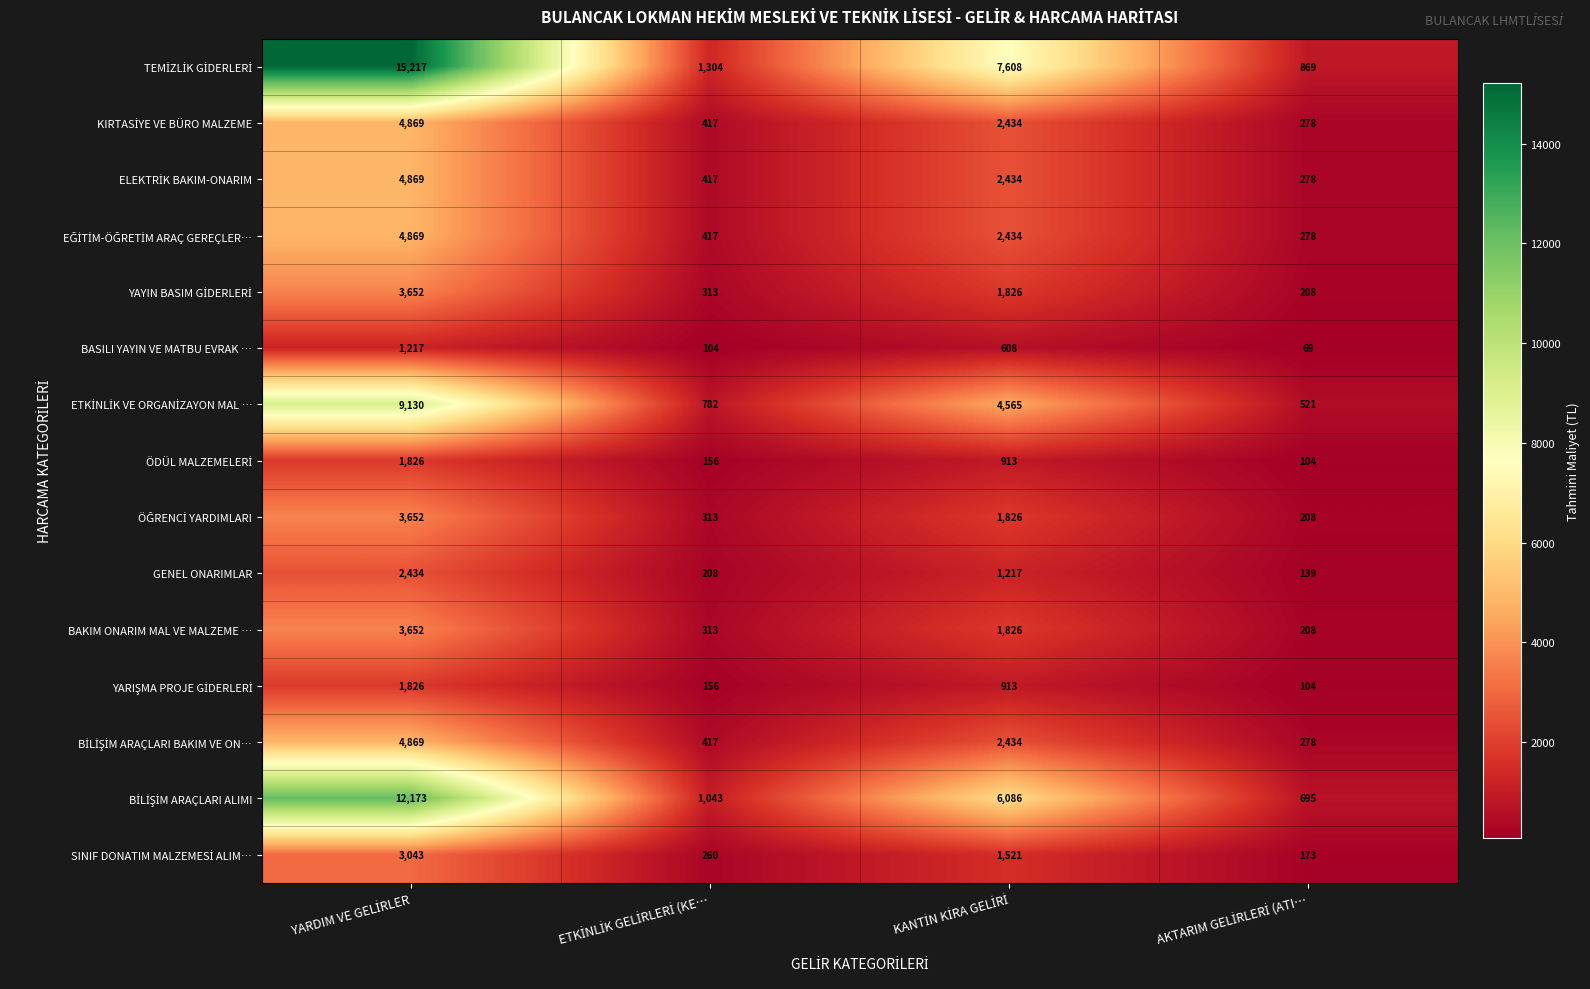

What is the smallest value displayed?

69